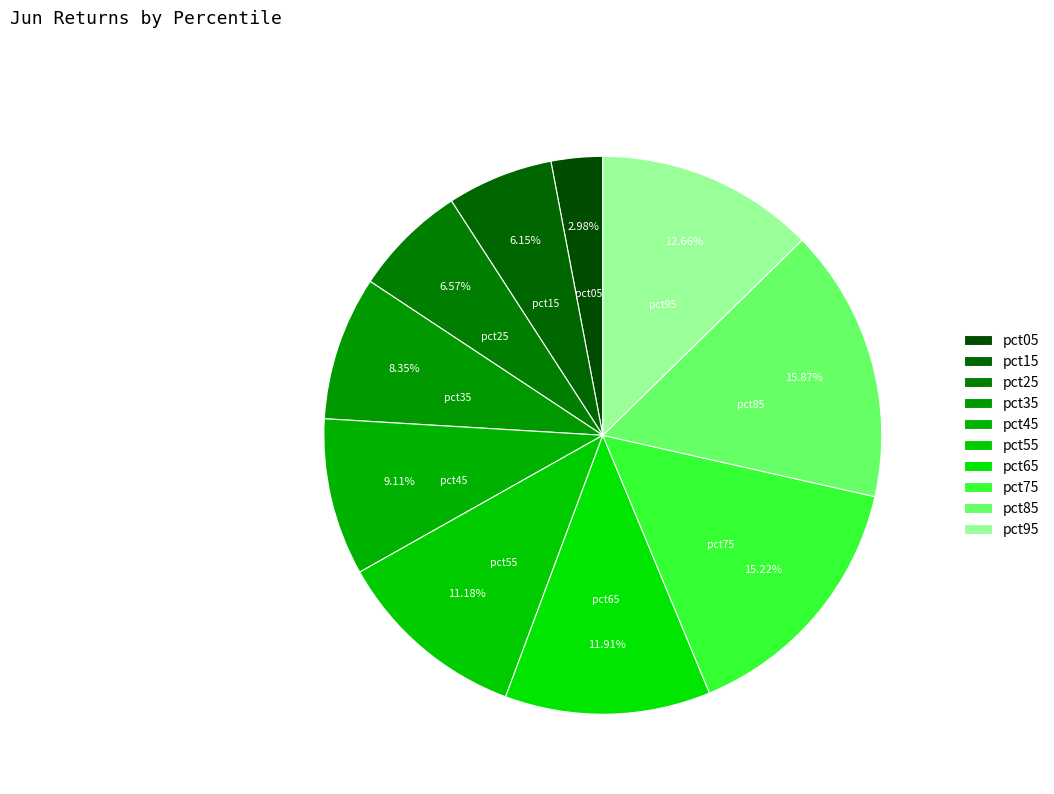

To the nearest percent, what portion does pct45 represent?

9%